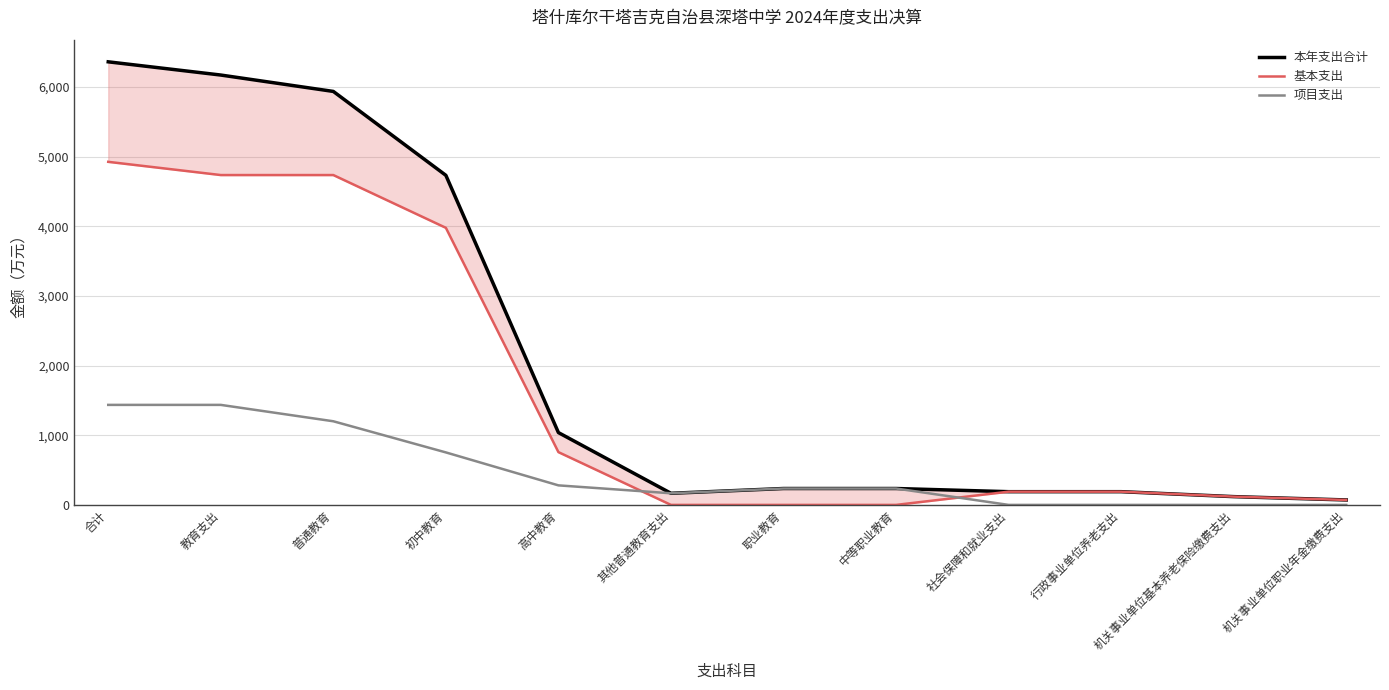

Reading right to left, what are all the values shown in this chart?

本年支出合计: 机关事业单位职业年金缴费支出=71.0	机关事业单位基本养老保险缴费支出=118.7	行政事业单位养老支出=189.8	社会保障和就业支出=189.8	中等职业教育=235.2	职业教育=235.2	其他普通教育支出=166.7	高中教育=1038.0	初中教育=4731.1	普通教育=5935.9	教育支出=6171.1	合计=6360.8
基本支出: 机关事业单位职业年金缴费支出=71.0	机关事业单位基本养老保险缴费支出=118.7	行政事业单位养老支出=189.8	社会保障和就业支出=189.8	中等职业教育=0.0	职业教育=0.0	其他普通教育支出=0.0	高中教育=757.6	初中教育=3977.7	普通教育=4735.3	教育支出=4735.3	合计=4925.0
项目支出: 机关事业单位职业年金缴费支出=0.0	机关事业单位基本养老保险缴费支出=0.0	行政事业单位养老支出=0.0	社会保障和就业支出=0.0	中等职业教育=235.2	职业教育=235.2	其他普通教育支出=166.7	高中教育=280.4	初中教育=753.5	普通教育=1200.6	教育支出=1435.8	合计=1435.8